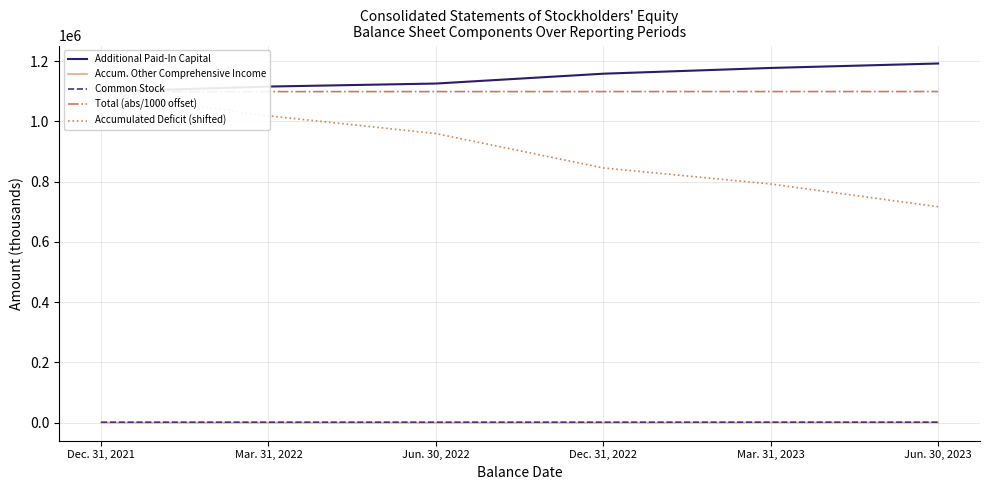

The value of Accum. Other Comprehensive Income at Mar. 31, 2023 is 367.1. True or false?

False